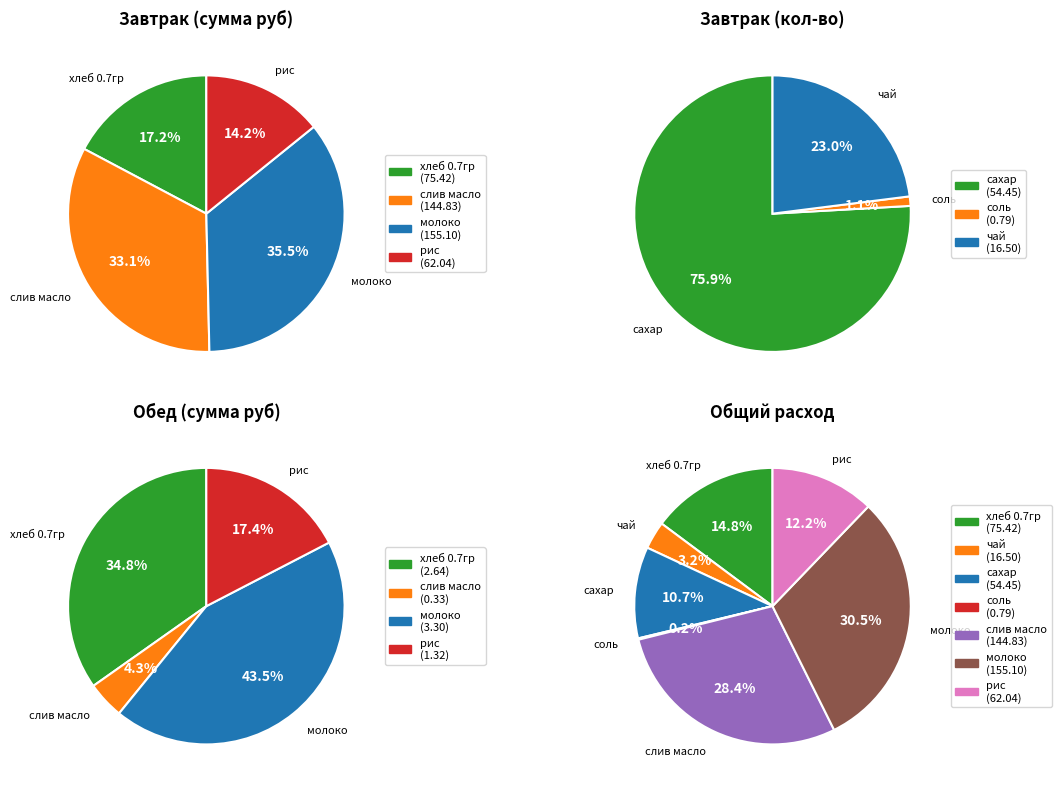

To the nearest percent, what is the difference between the largest and smallest slice percentages?

30%